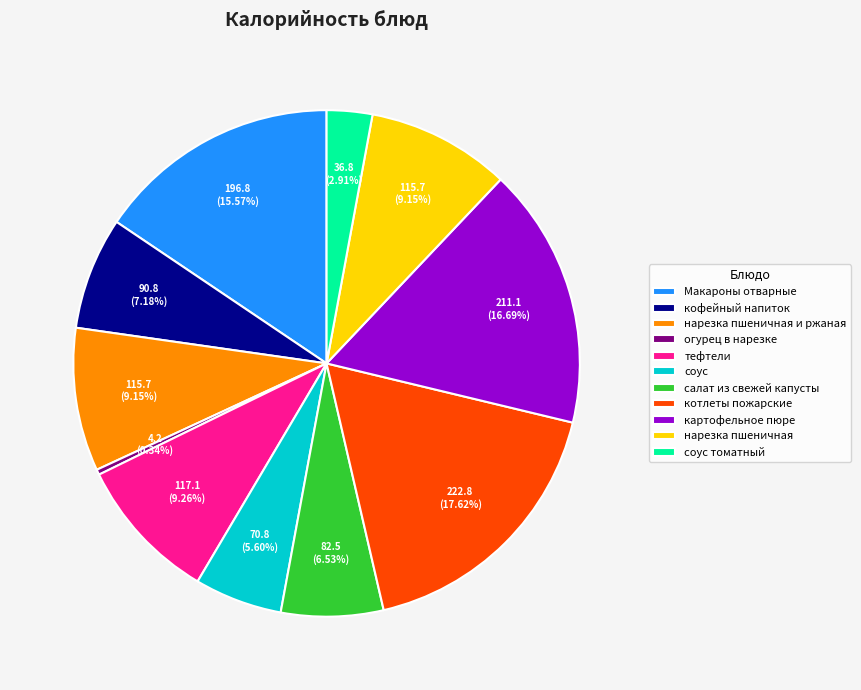

To the nearest percent, what is the average slice percentage?

9%